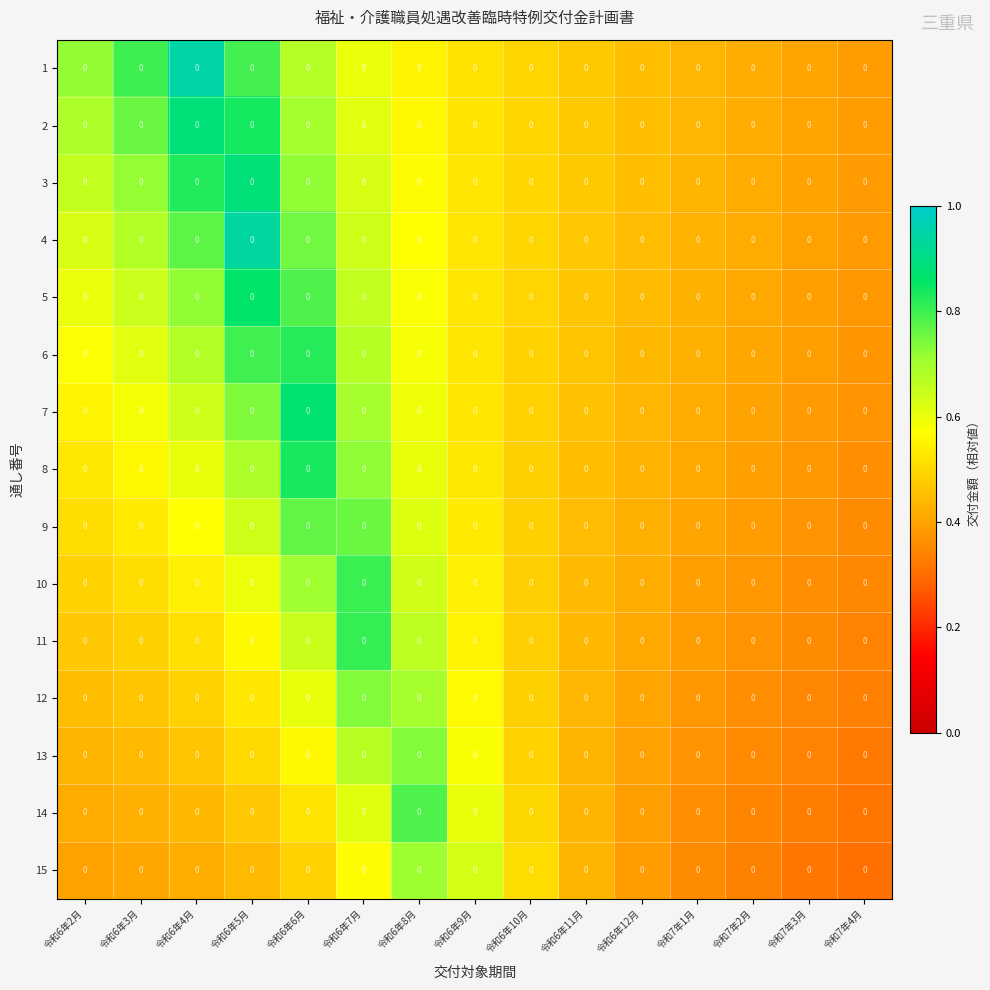

Reading right to left, what are all the values shown in this chart?

1: 令和7年4月=0.0	令和7年3月=0.0	令和7年2月=0.0	令和7年1月=0.0	令和6年12月=0.0	令和6年11月=0.0	令和6年10月=0.0	令和6年9月=0.0	令和6年8月=0.0	令和6年7月=0.0	令和6年6月=0.0	令和6年5月=0.0	令和6年4月=0.0	令和6年3月=0.0	令和6年2月=0.0
2: 令和7年4月=0.0	令和7年3月=0.0	令和7年2月=0.0	令和7年1月=0.0	令和6年12月=0.0	令和6年11月=0.0	令和6年10月=0.0	令和6年9月=0.0	令和6年8月=0.0	令和6年7月=0.0	令和6年6月=0.0	令和6年5月=0.0	令和6年4月=0.0	令和6年3月=0.0	令和6年2月=0.0
3: 令和7年4月=0.0	令和7年3月=0.0	令和7年2月=0.0	令和7年1月=0.0	令和6年12月=0.0	令和6年11月=0.0	令和6年10月=0.0	令和6年9月=0.0	令和6年8月=0.0	令和6年7月=0.0	令和6年6月=0.0	令和6年5月=0.0	令和6年4月=0.0	令和6年3月=0.0	令和6年2月=0.0
4: 令和7年4月=0.0	令和7年3月=0.0	令和7年2月=0.0	令和7年1月=0.0	令和6年12月=0.0	令和6年11月=0.0	令和6年10月=0.0	令和6年9月=0.0	令和6年8月=0.0	令和6年7月=0.0	令和6年6月=0.0	令和6年5月=0.0	令和6年4月=0.0	令和6年3月=0.0	令和6年2月=0.0
5: 令和7年4月=0.0	令和7年3月=0.0	令和7年2月=0.0	令和7年1月=0.0	令和6年12月=0.0	令和6年11月=0.0	令和6年10月=0.0	令和6年9月=0.0	令和6年8月=0.0	令和6年7月=0.0	令和6年6月=0.0	令和6年5月=0.0	令和6年4月=0.0	令和6年3月=0.0	令和6年2月=0.0
6: 令和7年4月=0.0	令和7年3月=0.0	令和7年2月=0.0	令和7年1月=0.0	令和6年12月=0.0	令和6年11月=0.0	令和6年10月=0.0	令和6年9月=0.0	令和6年8月=0.0	令和6年7月=0.0	令和6年6月=0.0	令和6年5月=0.0	令和6年4月=0.0	令和6年3月=0.0	令和6年2月=0.0
7: 令和7年4月=0.0	令和7年3月=0.0	令和7年2月=0.0	令和7年1月=0.0	令和6年12月=0.0	令和6年11月=0.0	令和6年10月=0.0	令和6年9月=0.0	令和6年8月=0.0	令和6年7月=0.0	令和6年6月=0.0	令和6年5月=0.0	令和6年4月=0.0	令和6年3月=0.0	令和6年2月=0.0
8: 令和7年4月=0.0	令和7年3月=0.0	令和7年2月=0.0	令和7年1月=0.0	令和6年12月=0.0	令和6年11月=0.0	令和6年10月=0.0	令和6年9月=0.0	令和6年8月=0.0	令和6年7月=0.0	令和6年6月=0.0	令和6年5月=0.0	令和6年4月=0.0	令和6年3月=0.0	令和6年2月=0.0
9: 令和7年4月=0.0	令和7年3月=0.0	令和7年2月=0.0	令和7年1月=0.0	令和6年12月=0.0	令和6年11月=0.0	令和6年10月=0.0	令和6年9月=0.0	令和6年8月=0.0	令和6年7月=0.0	令和6年6月=0.0	令和6年5月=0.0	令和6年4月=0.0	令和6年3月=0.0	令和6年2月=0.0
10: 令和7年4月=0.0	令和7年3月=0.0	令和7年2月=0.0	令和7年1月=0.0	令和6年12月=0.0	令和6年11月=0.0	令和6年10月=0.0	令和6年9月=0.0	令和6年8月=0.0	令和6年7月=0.0	令和6年6月=0.0	令和6年5月=0.0	令和6年4月=0.0	令和6年3月=0.0	令和6年2月=0.0
11: 令和7年4月=0.0	令和7年3月=0.0	令和7年2月=0.0	令和7年1月=0.0	令和6年12月=0.0	令和6年11月=0.0	令和6年10月=0.0	令和6年9月=0.0	令和6年8月=0.0	令和6年7月=0.0	令和6年6月=0.0	令和6年5月=0.0	令和6年4月=0.0	令和6年3月=0.0	令和6年2月=0.0
12: 令和7年4月=0.0	令和7年3月=0.0	令和7年2月=0.0	令和7年1月=0.0	令和6年12月=0.0	令和6年11月=0.0	令和6年10月=0.0	令和6年9月=0.0	令和6年8月=0.0	令和6年7月=0.0	令和6年6月=0.0	令和6年5月=0.0	令和6年4月=0.0	令和6年3月=0.0	令和6年2月=0.0
13: 令和7年4月=0.0	令和7年3月=0.0	令和7年2月=0.0	令和7年1月=0.0	令和6年12月=0.0	令和6年11月=0.0	令和6年10月=0.0	令和6年9月=0.0	令和6年8月=0.0	令和6年7月=0.0	令和6年6月=0.0	令和6年5月=0.0	令和6年4月=0.0	令和6年3月=0.0	令和6年2月=0.0
14: 令和7年4月=0.0	令和7年3月=0.0	令和7年2月=0.0	令和7年1月=0.0	令和6年12月=0.0	令和6年11月=0.0	令和6年10月=0.0	令和6年9月=0.0	令和6年8月=0.0	令和6年7月=0.0	令和6年6月=0.0	令和6年5月=0.0	令和6年4月=0.0	令和6年3月=0.0	令和6年2月=0.0
15: 令和7年4月=0.0	令和7年3月=0.0	令和7年2月=0.0	令和7年1月=0.0	令和6年12月=0.0	令和6年11月=0.0	令和6年10月=0.0	令和6年9月=0.0	令和6年8月=0.0	令和6年7月=0.0	令和6年6月=0.0	令和6年5月=0.0	令和6年4月=0.0	令和6年3月=0.0	令和6年2月=0.0